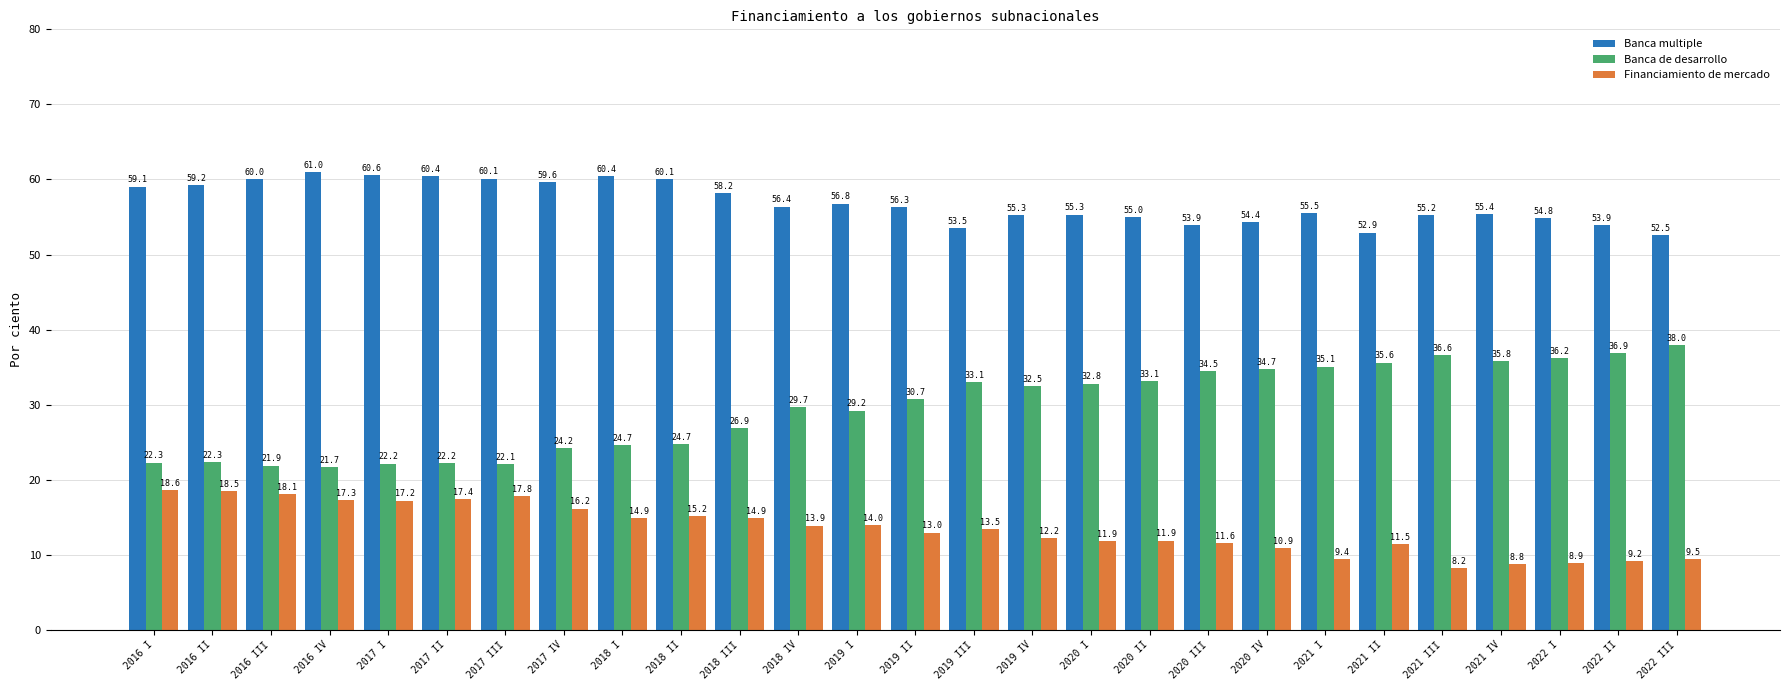

Reading left to right, transcribe all the data shown in this chart.

Banca multiple: 2016 I=59.1	2016 II=59.2	2016 III=60.0	2016 IV=61.0	2017 I=60.6	2017 II=60.4	2017 III=60.1	2017 IV=59.6	2018 I=60.4	2018 II=60.1	2018 III=58.2	2018 IV=56.4	2019 I=56.8	2019 II=56.3	2019 III=53.5	2019 IV=55.3	2020 I=55.3	2020 II=55.0	2020 III=53.9	2020 IV=54.4	2021 I=55.5	2021 II=52.9	2021 III=55.2	2021 IV=55.4	2022 I=54.8	2022 II=53.9	2022 III=52.5
Banca de desarrollo: 2016 I=22.3	2016 II=22.3	2016 III=21.9	2016 IV=21.7	2017 I=22.2	2017 II=22.2	2017 III=22.1	2017 IV=24.2	2018 I=24.7	2018 II=24.7	2018 III=26.9	2018 IV=29.7	2019 I=29.2	2019 II=30.7	2019 III=33.1	2019 IV=32.5	2020 I=32.8	2020 II=33.1	2020 III=34.5	2020 IV=34.7	2021 I=35.1	2021 II=35.6	2021 III=36.6	2021 IV=35.8	2022 I=36.2	2022 II=36.9	2022 III=38.0
Financiamiento de mercado: 2016 I=18.6	2016 II=18.5	2016 III=18.1	2016 IV=17.3	2017 I=17.2	2017 II=17.4	2017 III=17.8	2017 IV=16.2	2018 I=14.9	2018 II=15.2	2018 III=14.9	2018 IV=13.9	2019 I=14.0	2019 II=13.0	2019 III=13.5	2019 IV=12.2	2020 I=11.9	2020 II=11.9	2020 III=11.6	2020 IV=10.9	2021 I=9.4	2021 II=11.5	2021 III=8.2	2021 IV=8.8	2022 I=8.9	2022 II=9.2	2022 III=9.5